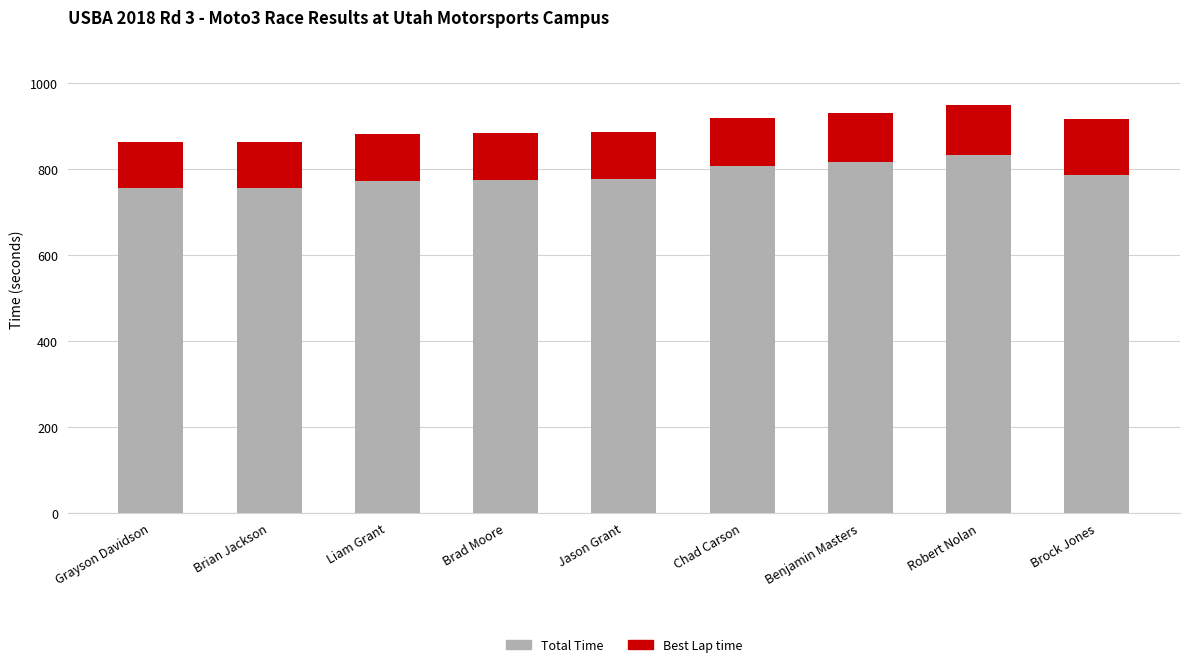

What is the sum of all Total Time values?

7083.6